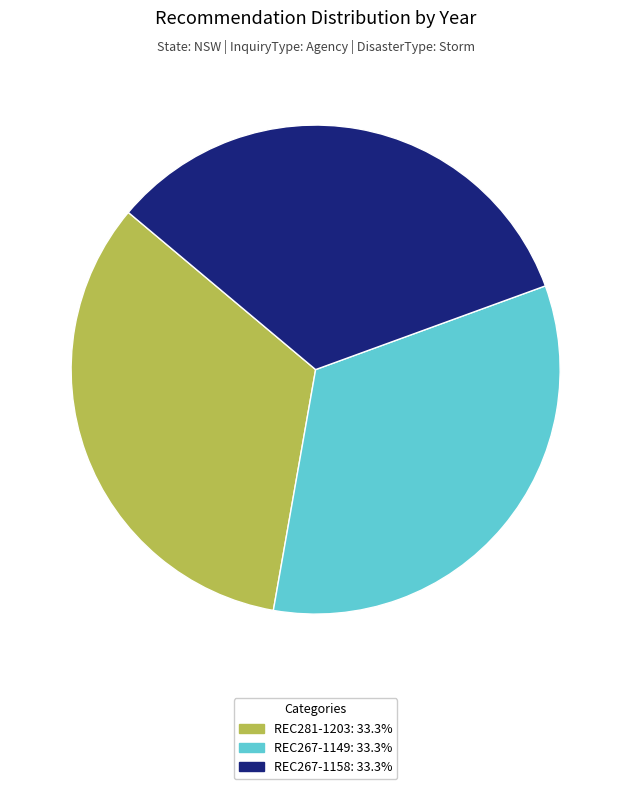

True or false: REC281-1203 accounts for 46% of the total.

False